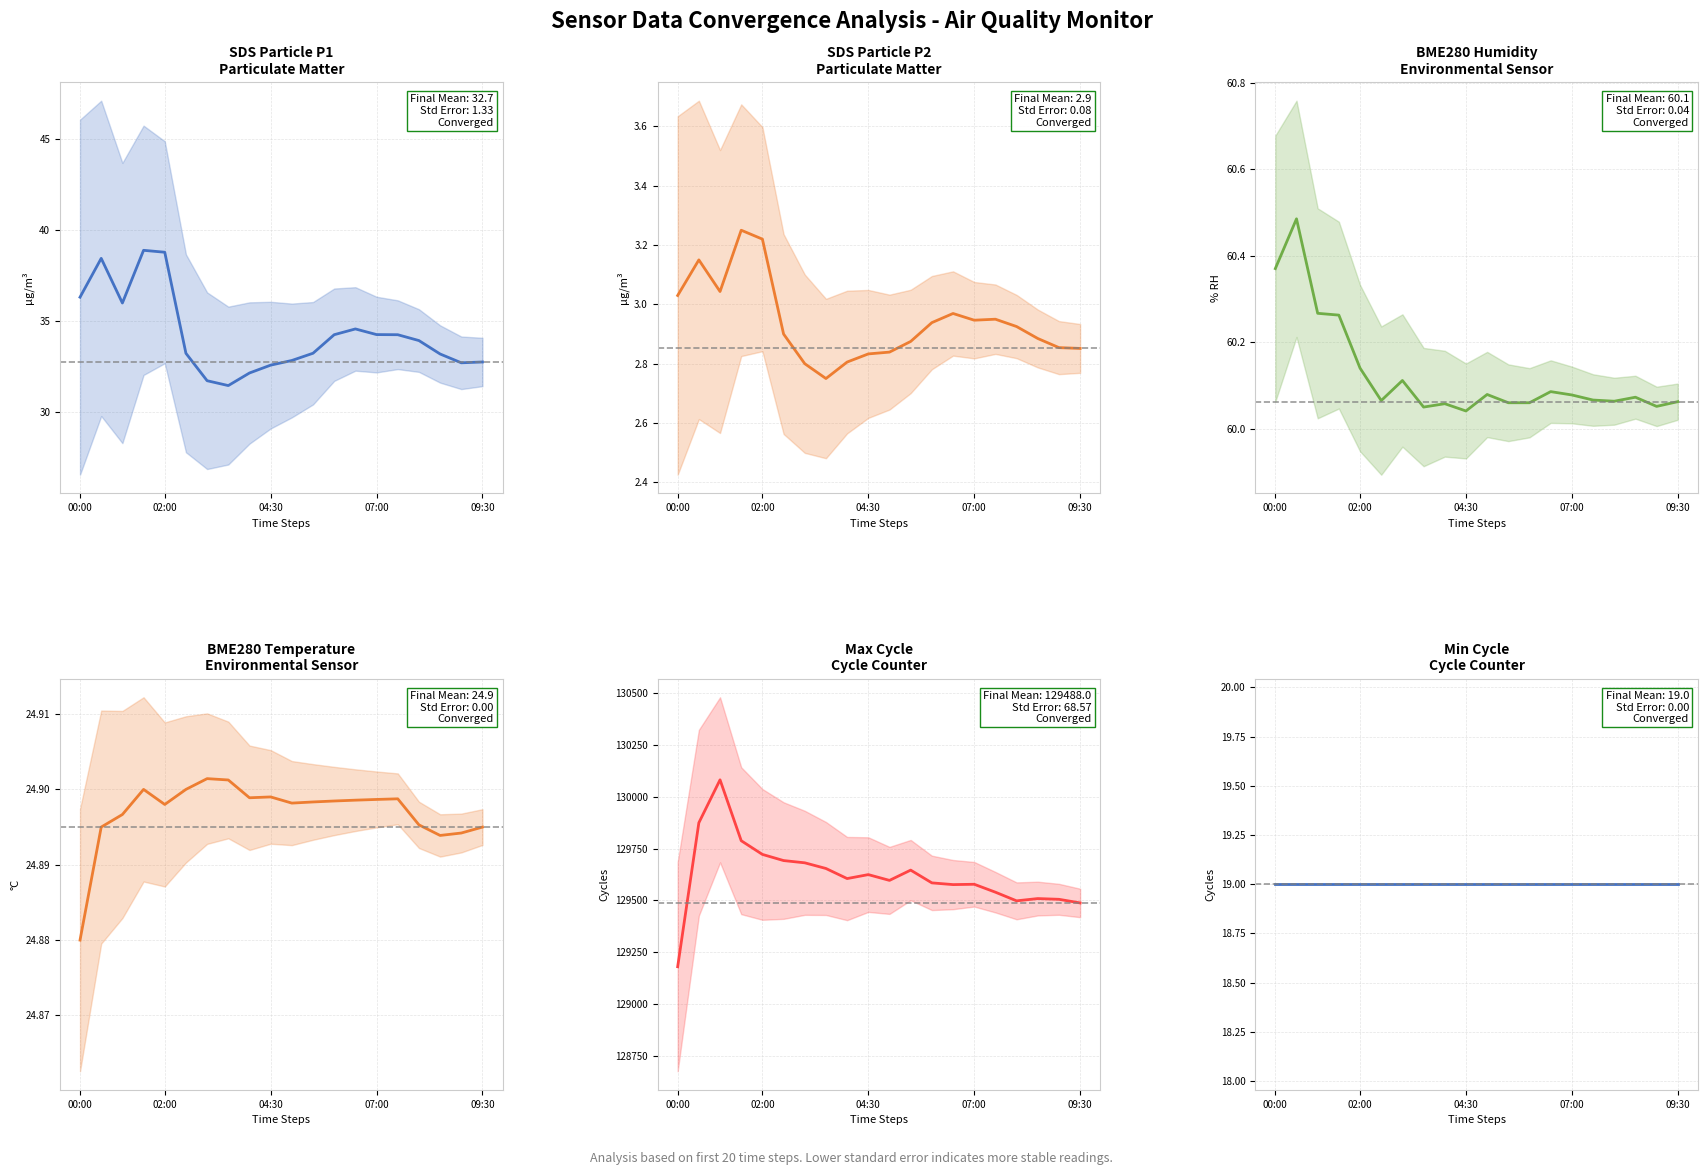

Does the chart display data point markers on the line(s)?

No